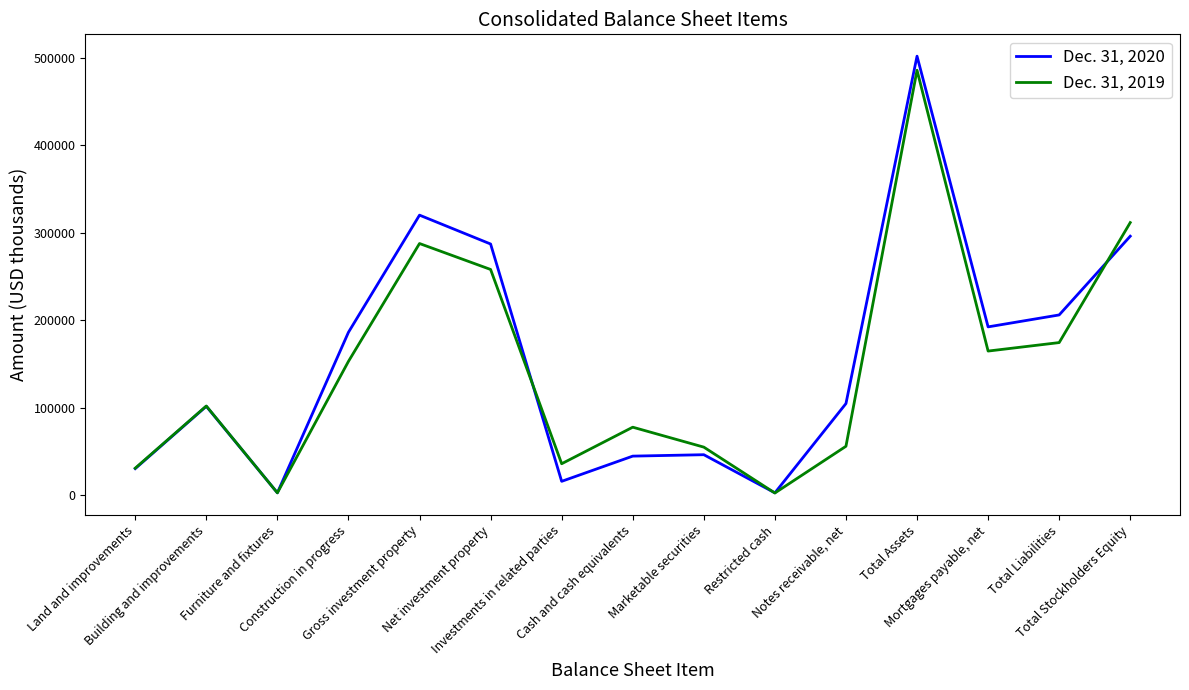

The value of Dec. 31, 2019 at Marketable securities is 24148. True or false?

False